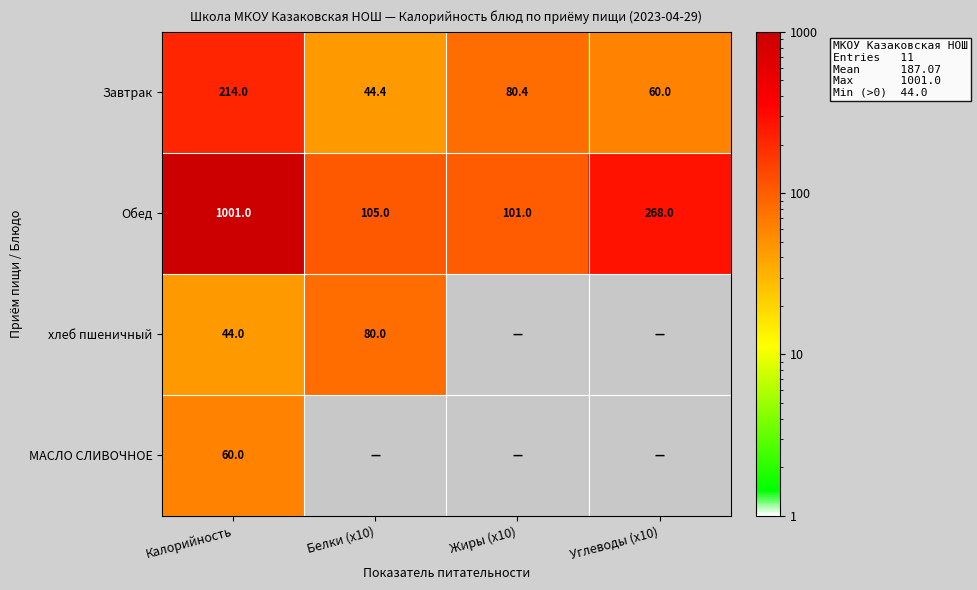

Is it true that Завтрак equals 24.6 at Белки (x10)?

False